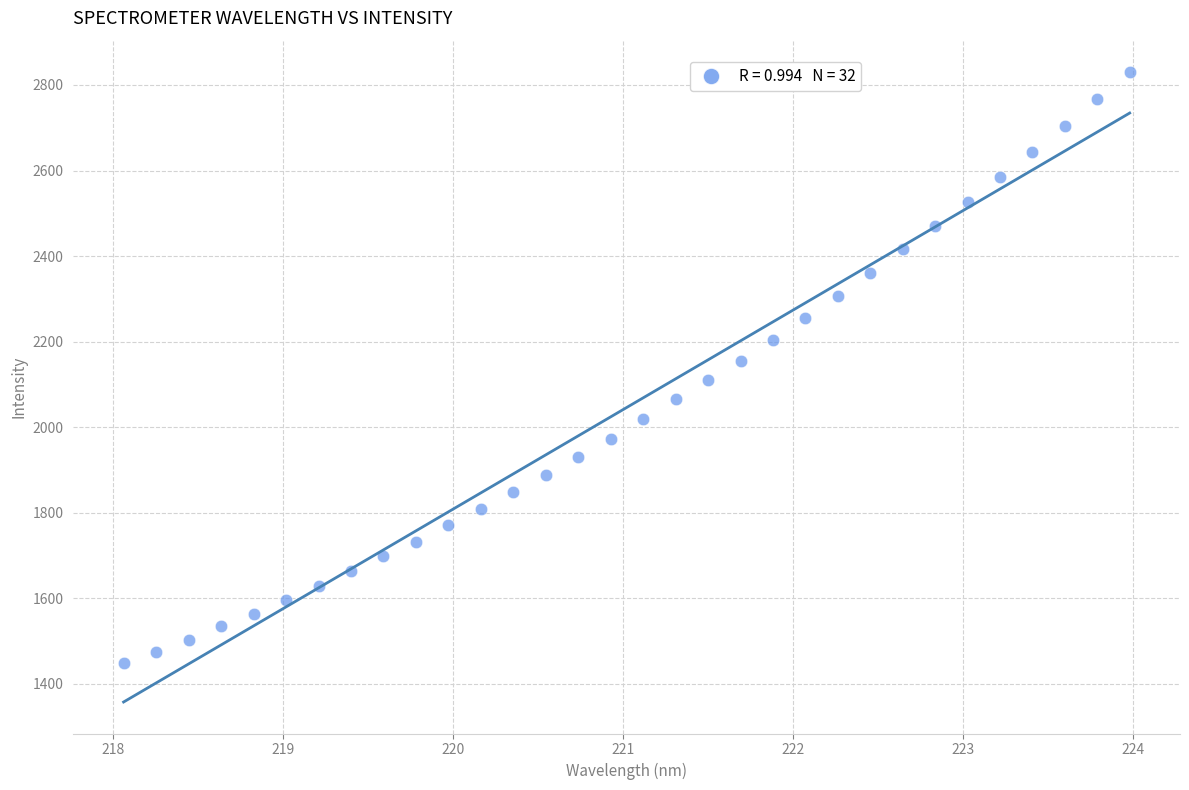

What is the range of X values (max minus min)?

5.9